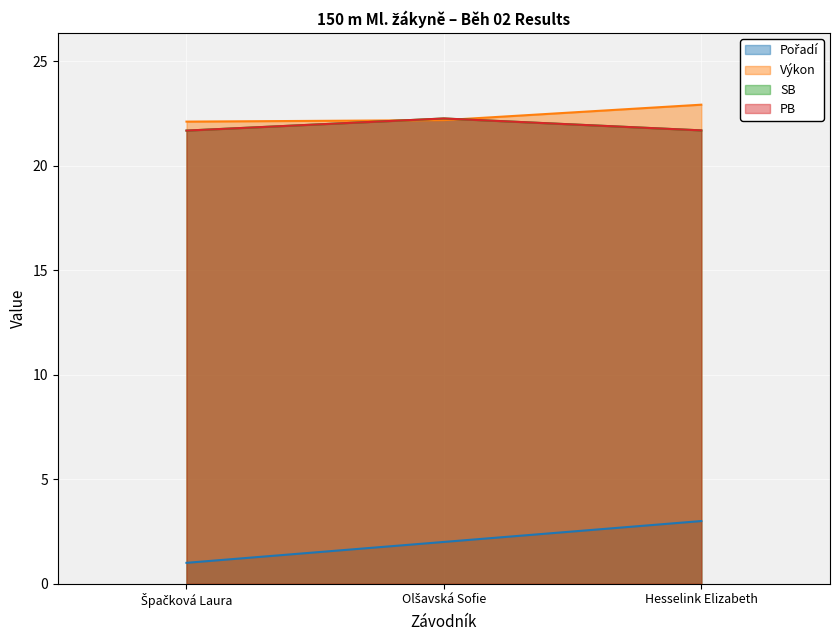

What is the average value of the SB series?

21.9